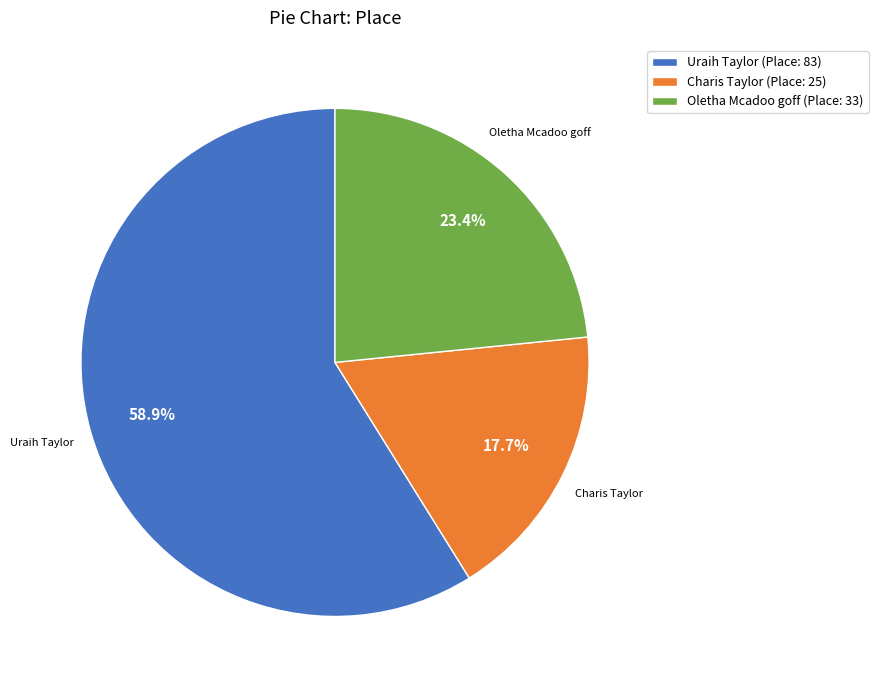

To the nearest percent, what portion does Oletha Mcadoo goff represent?

23%